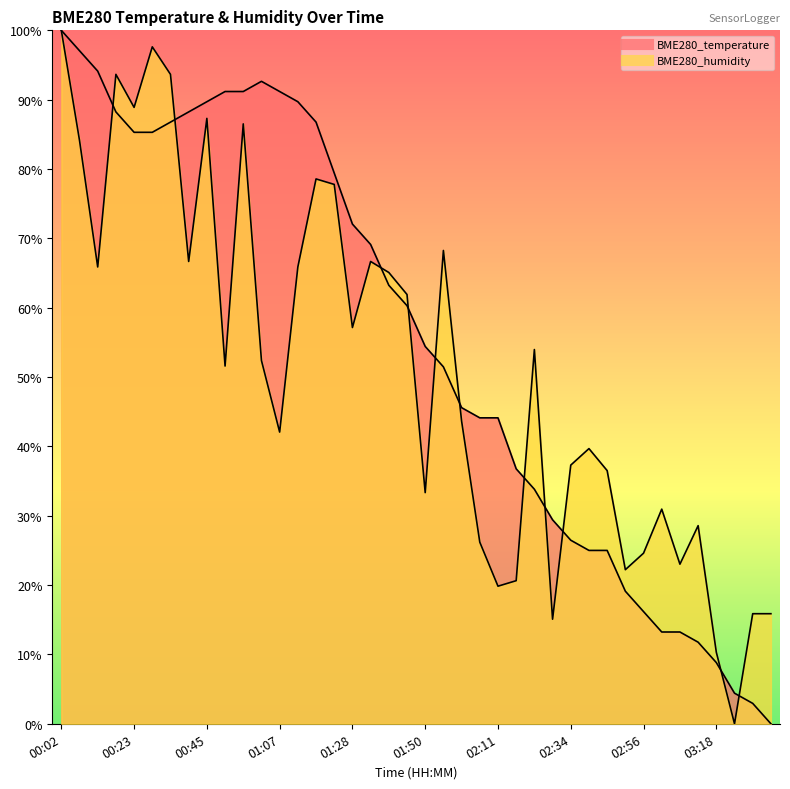

What is the difference between the BME280_temperature values at 03:35 and 01:28?

72.1